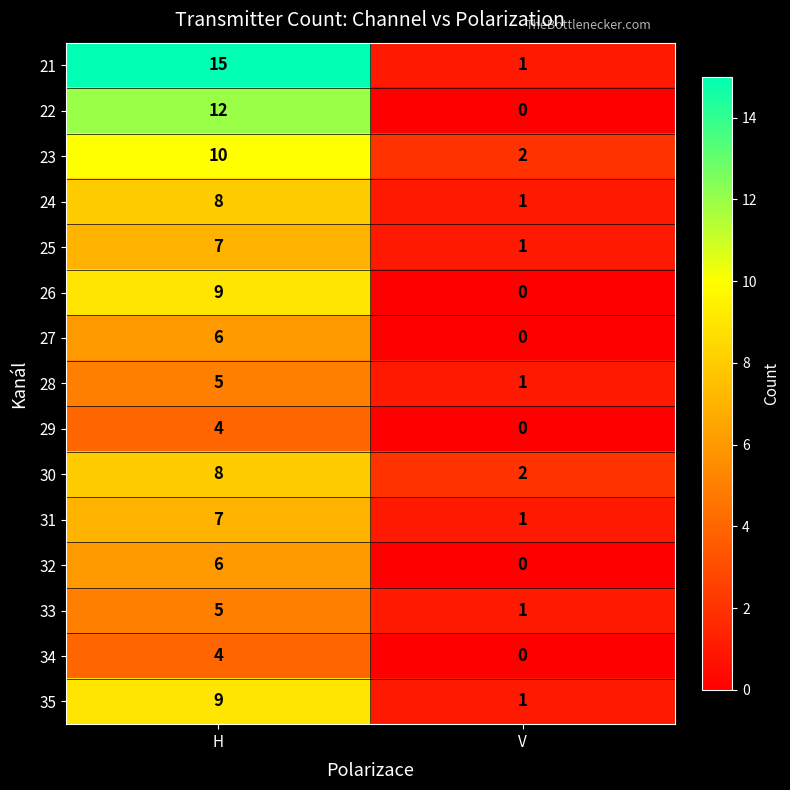

What is the sum of all 27 values?

6